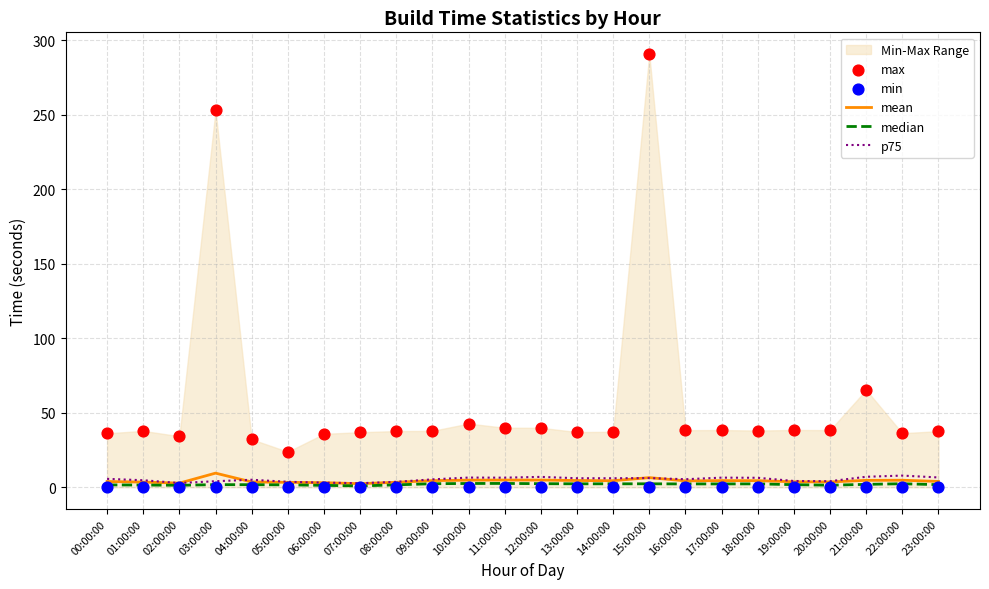

Which series contains the lowest Y value?

min